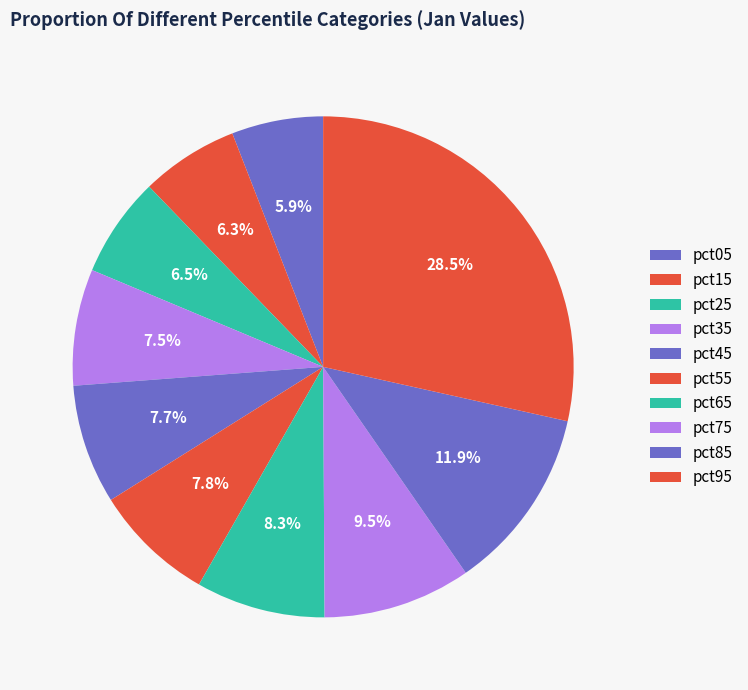

Rank the categories by value from lowest to highest.

pct05, pct15, pct25, pct35, pct45, pct55, pct65, pct75, pct85, pct95